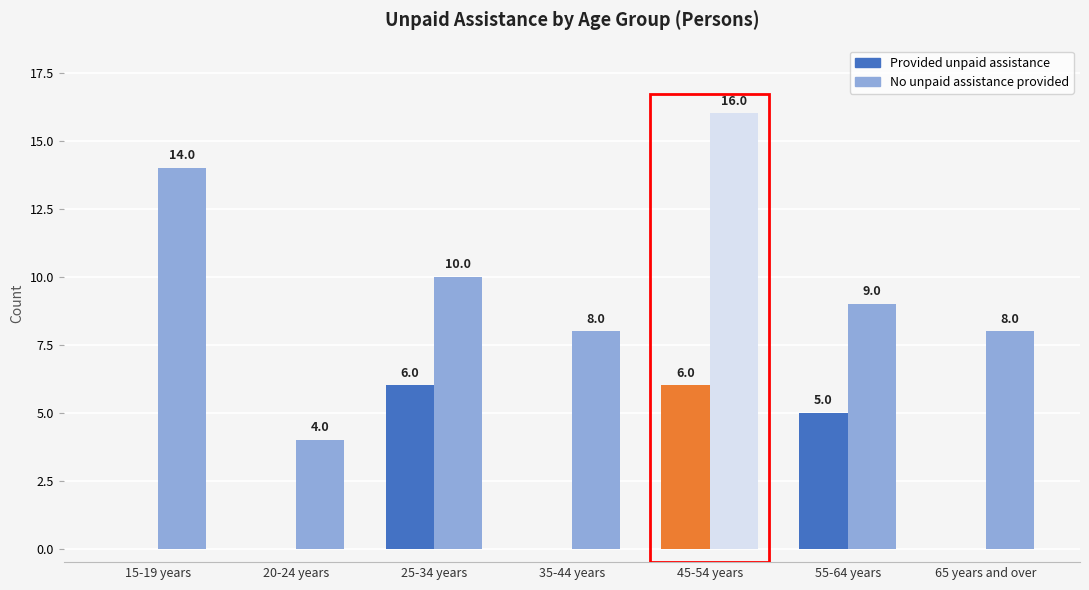

Are the bars horizontal?

No